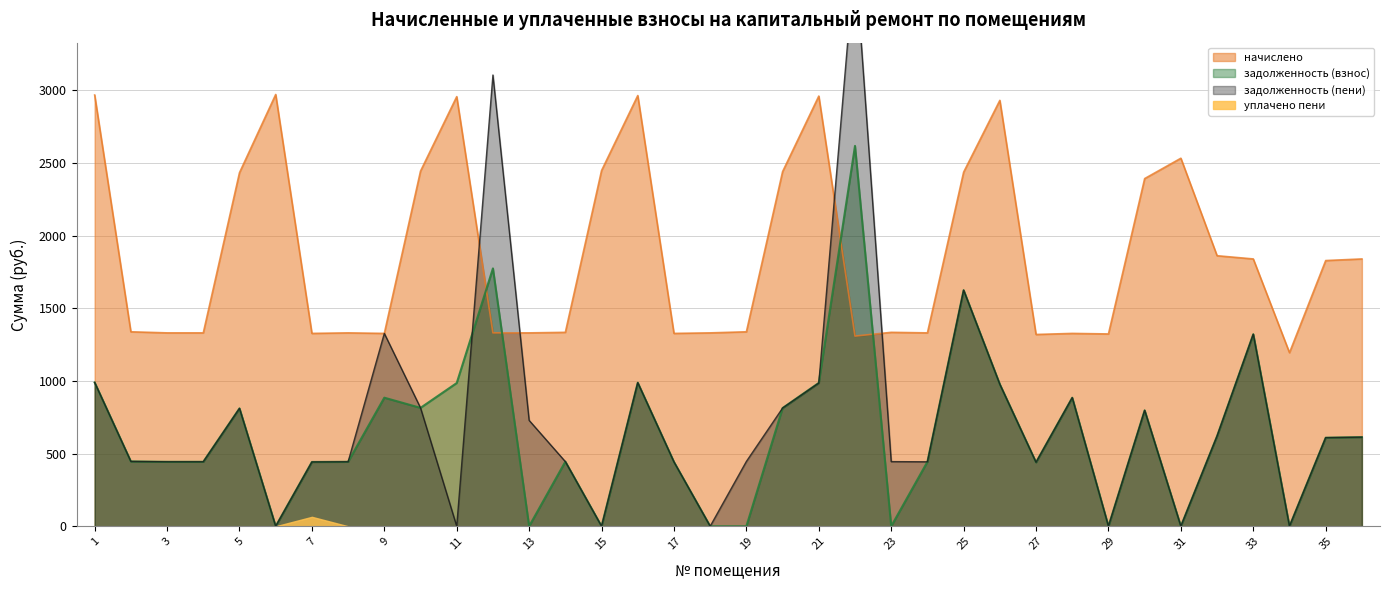

At which label is начислено closest to 2083?

32